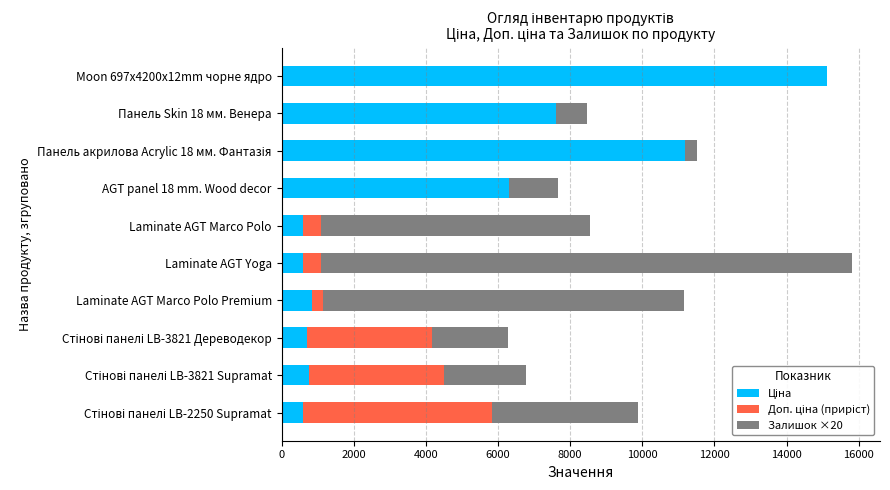

How many series are shown in this chart?

3